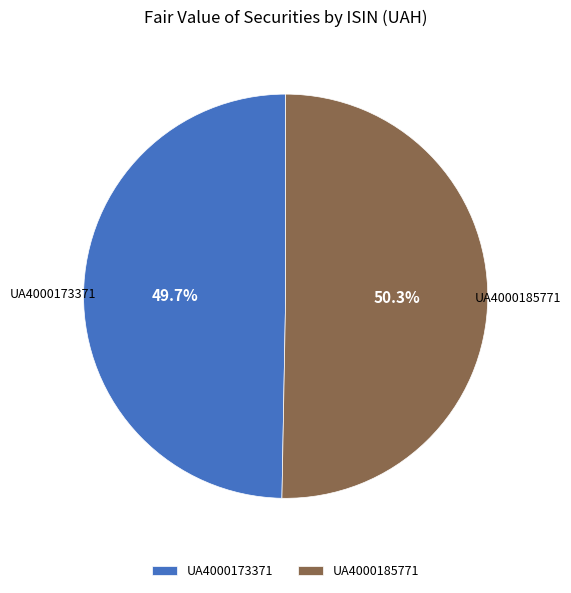

Which slice is the largest?

UA4000185771